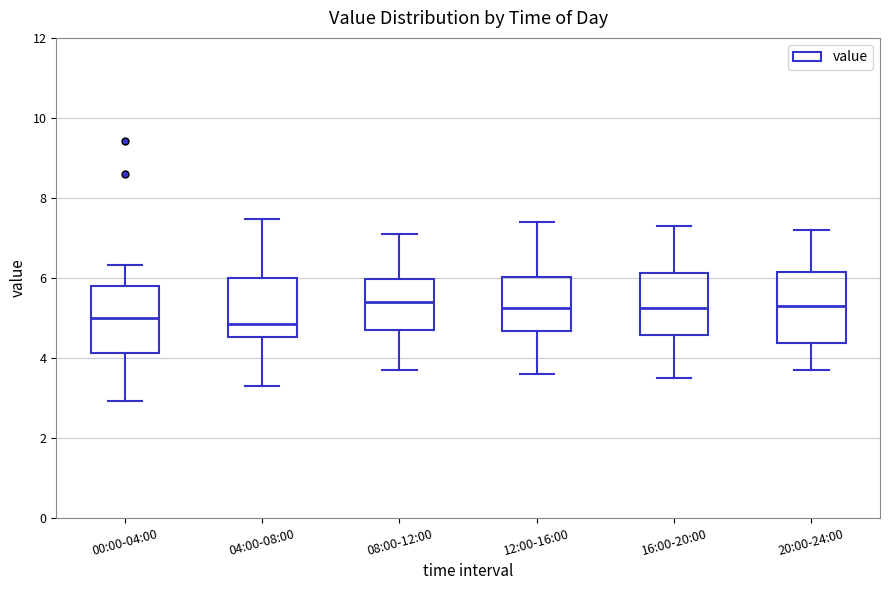

Reading left to right, transcribe this box plot: for each box, give where its median line is, the range the box spans, and where its two whiskers end, as read against the y-axis. The values are not printed on the chart, so give them approximately, as read against the axis.

00:00-04:00: median 5.0, box 4.2 to 5.8, whiskers 3.0 to 6.4
04:00-08:00: median 4.8, box 4.6 to 6.0, whiskers 3.4 to 7.4
08:00-12:00: median 5.4, box 4.6 to 6.0, whiskers 3.8 to 7.2
12:00-16:00: median 5.2, box 4.6 to 6.0, whiskers 3.6 to 7.4
16:00-20:00: median 5.2, box 4.6 to 6.2, whiskers 3.6 to 7.4
20:00-24:00: median 5.4, box 4.4 to 6.2, whiskers 3.8 to 7.2